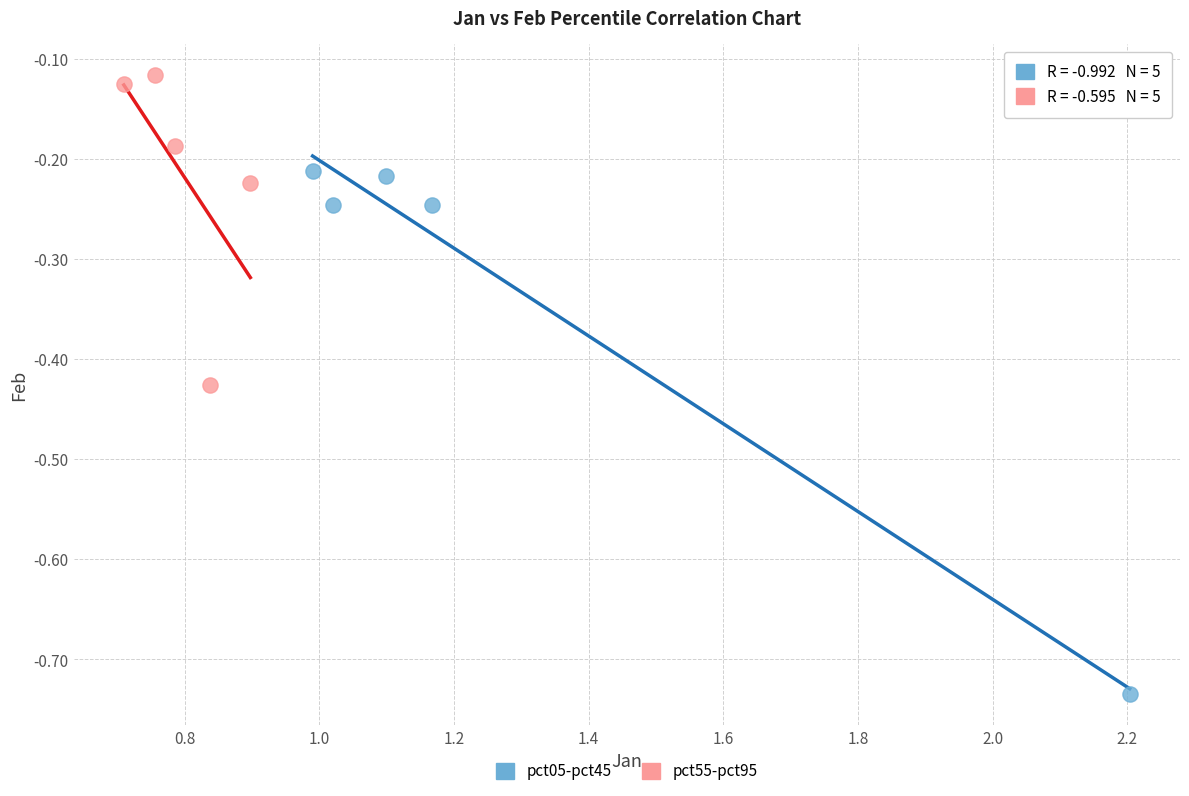

Which series contains the lowest Y value?

pct05-pct45